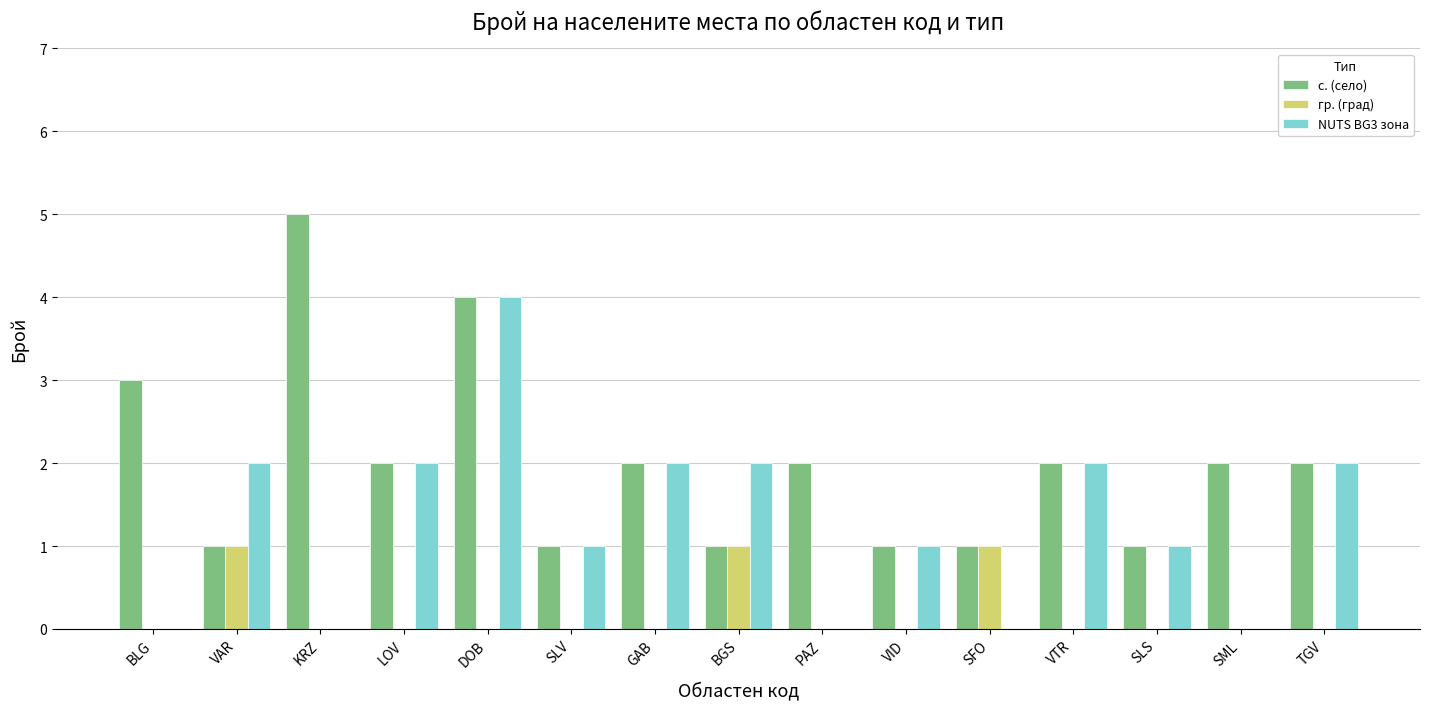

The гр. (град) series shows 1 at BLG. True or false?

False